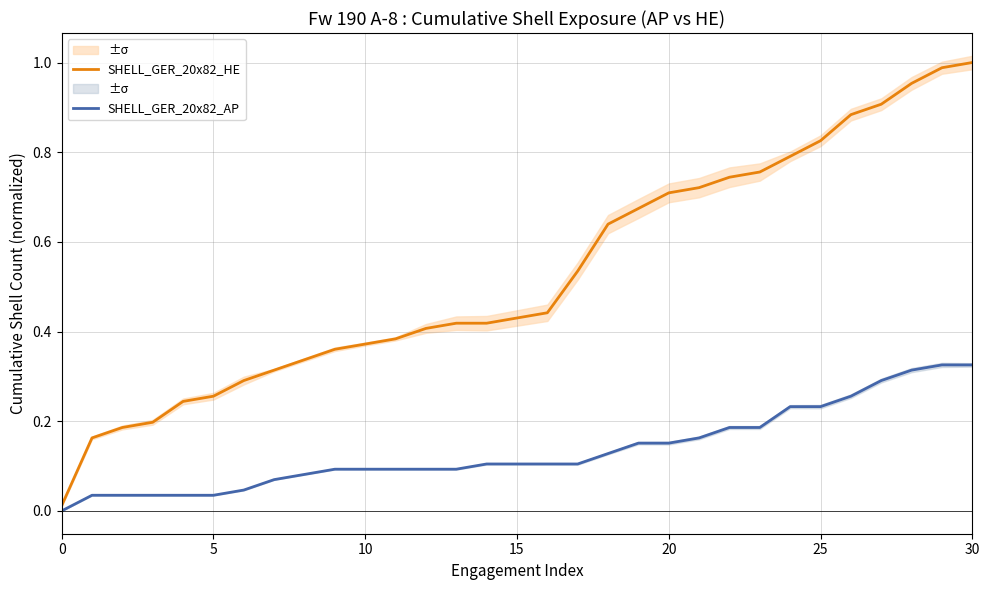

Reading left to right, extract all data points from this chart.

SHELL_GER_20x82_HE: 0.0	0.2	0.2	0.2	0.2	0.3	0.3	0.3	0.3	0.4	0.4	0.4	0.4	0.4	0.4	0.4	0.4	0.5	0.6	0.7	0.7	0.7	0.7	0.8	0.8	0.8	0.9	0.9	1.0	1.0	1.0
SHELL_GER_20x82_AP: 0.0	0.0	0.0	0.0	0.0	0.0	0.0	0.1	0.1	0.1	0.1	0.1	0.1	0.1	0.1	0.1	0.1	0.1	0.1	0.2	0.2	0.2	0.2	0.2	0.2	0.2	0.3	0.3	0.3	0.3	0.3